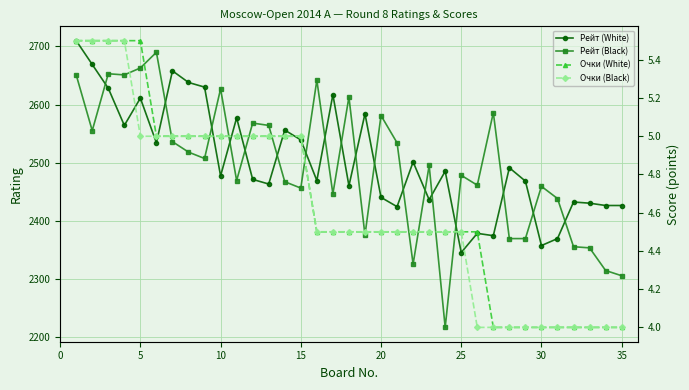

Reading left to right, extract all data points from this chart.

Рейт (White): 2710.0	2669.0	2628.0	2564.0	2611.0	2534.0	2658.0	2638.0	2630.0	2477.0	2577.0	2471.0	2463.0	2556.0	2539.0	2469.0	2617.0	2460.0	2584.0	2440.0	2424.0	2501.0	2436.0	2485.0	2345.0	2378.0	2374.0	2491.0	2468.0	2357.0	2369.0	2432.0	2430.0	2426.0	2426.0
Рейт (Black): 2651.0	2555.0	2653.0	2651.0	2663.0	2690.0	2536.0	2518.0	2507.0	2627.0	2469.0	2568.0	2564.0	2467.0	2456.0	2642.0	2446.0	2613.0	2375.0	2581.0	2534.0	2325.0	2495.0	2216.0	2478.0	2461.0	2586.0	2369.0	2369.0	2459.0	2438.0	2355.0	2353.0	2314.0	2305.0
Очки (White): 5.5	5.5	5.5	5.5	5.5	5.0	5.0	5.0	5.0	5.0	5.0	5.0	5.0	5.0	5.0	4.5	4.5	4.5	4.5	4.5	4.5	4.5	4.5	4.5	4.5	4.5	4.0	4.0	4.0	4.0	4.0	4.0	4.0	4.0	4.0
Очки (Black): 5.5	5.5	5.5	5.5	5.0	5.0	5.0	5.0	5.0	5.0	5.0	5.0	5.0	5.0	5.0	4.5	4.5	4.5	4.5	4.5	4.5	4.5	4.5	4.5	4.5	4.0	4.0	4.0	4.0	4.0	4.0	4.0	4.0	4.0	4.0